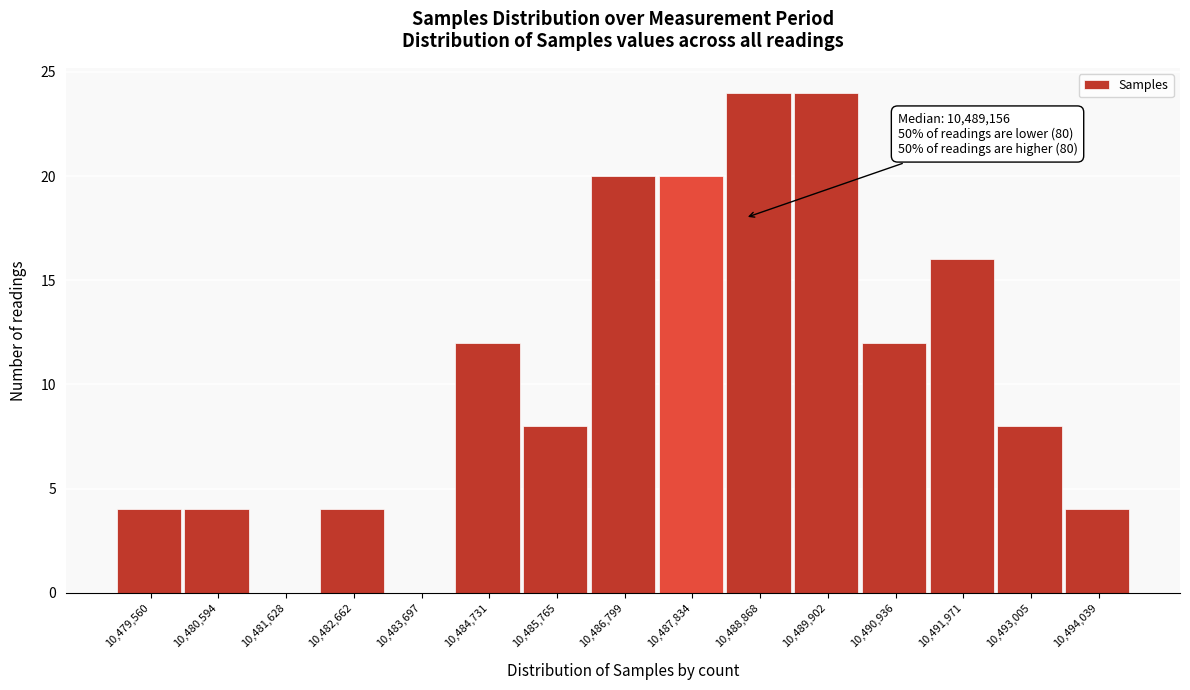

Reading right to left, extract all data points from this chart.

10,494,039=4	10,493,005=8	10,491,971=16	10,490,936=12	10,489,902=24	10,488,868=24	10,487,834=20	10,486,799=20	10,485,765=8	10,484,731=12	10,483,697=0	10,482,662=4	10,481,628=0	10,480,594=4	10,479,560=4